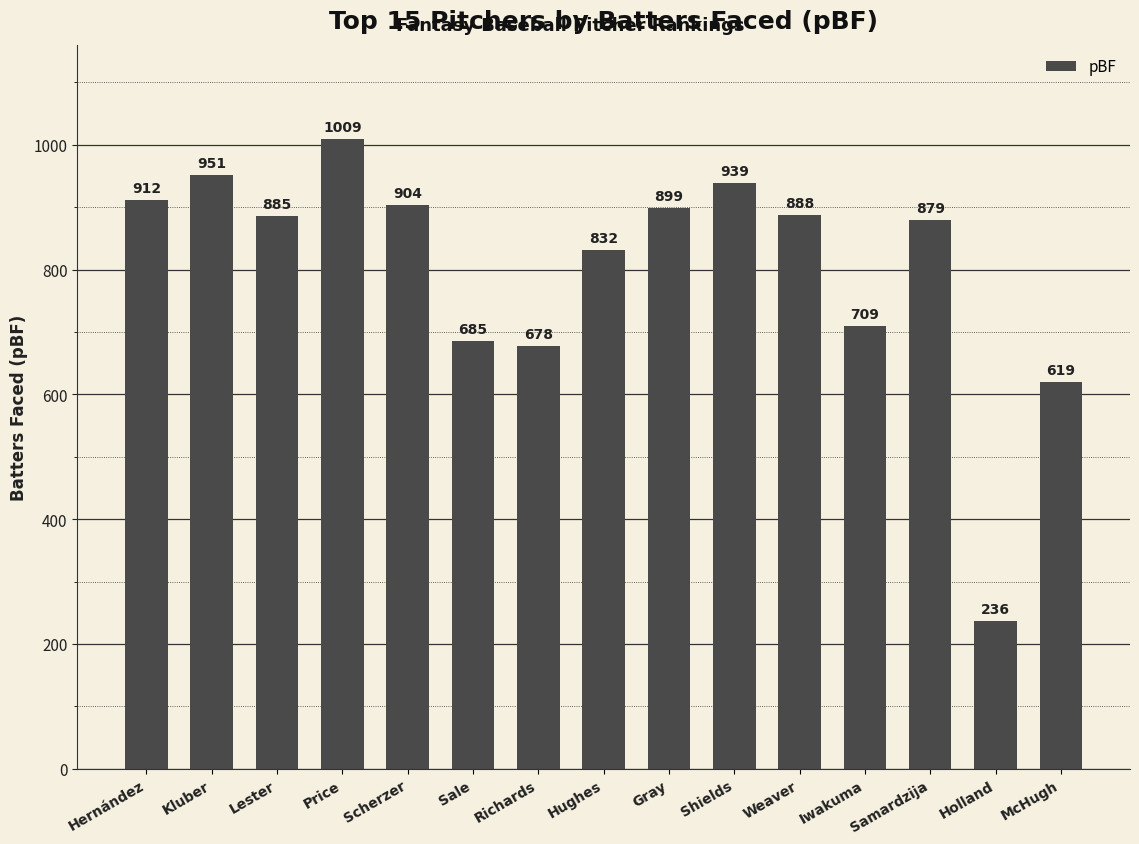

What is the difference between the maximum and minimum values?

773